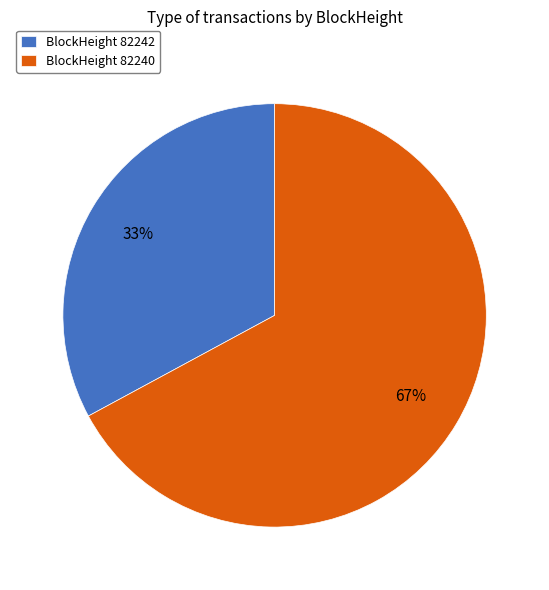

Does any single category account for the majority?

Yes